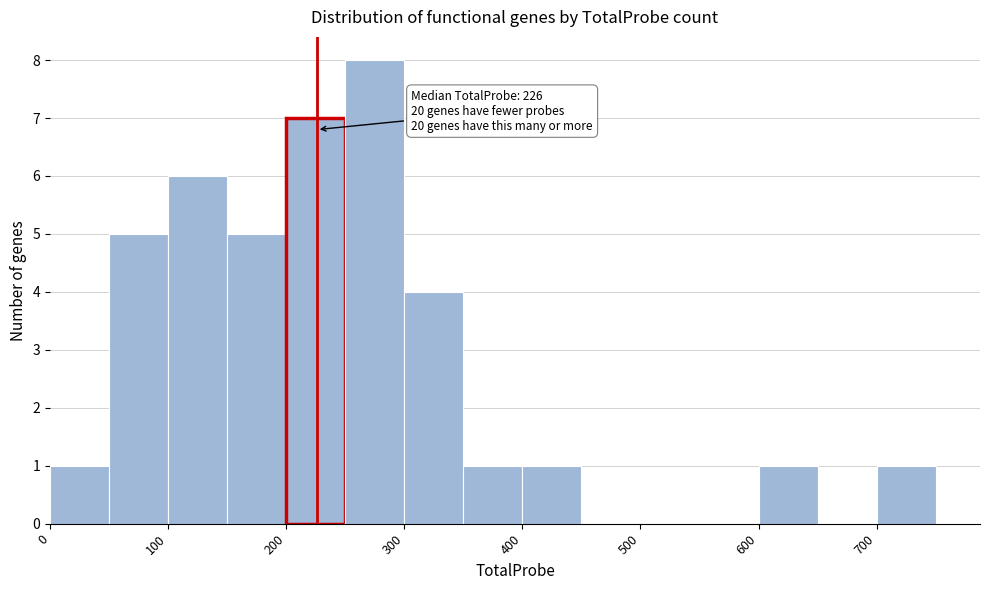

Which range on the x-axis has the tallest bar?

250 to 300